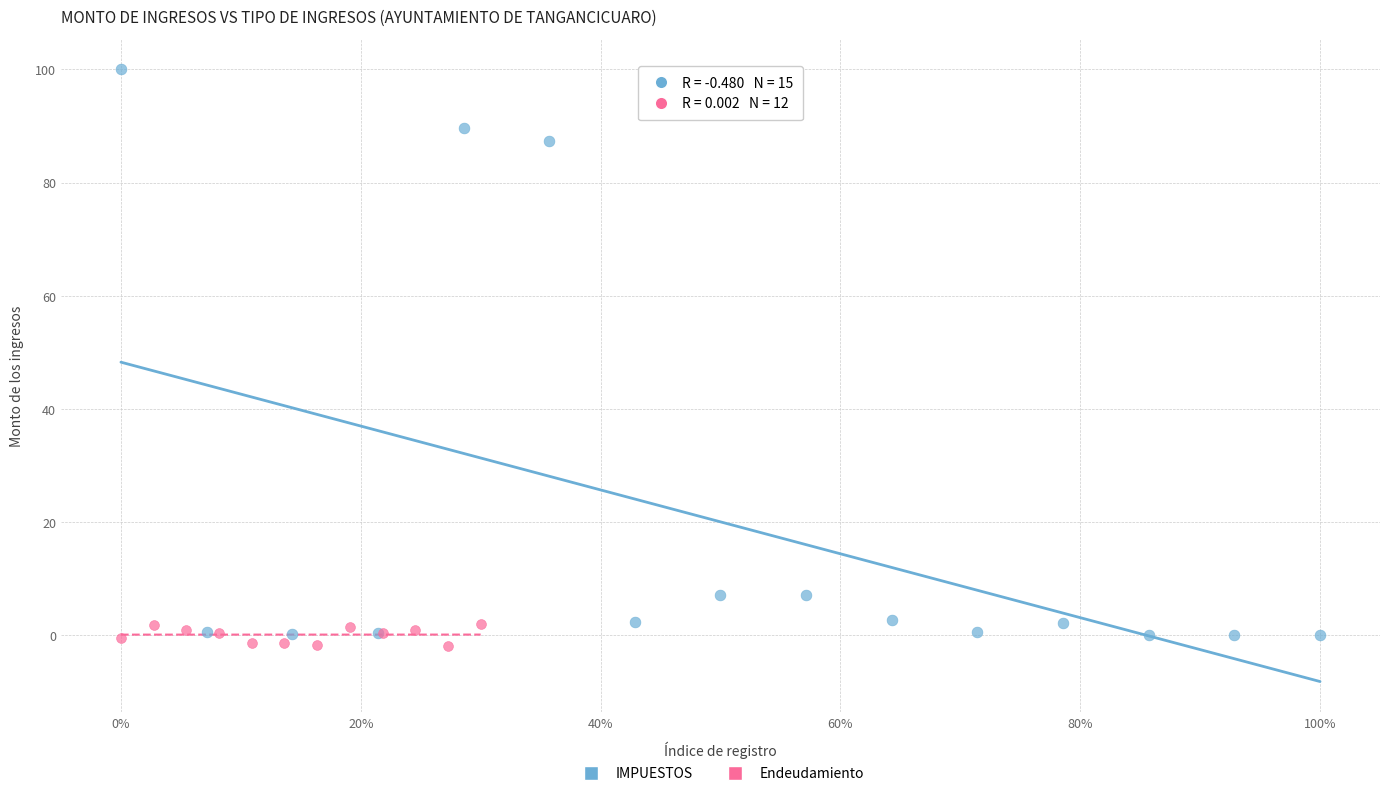

Which series has the widest spread of Y values?

IMPUESTOS